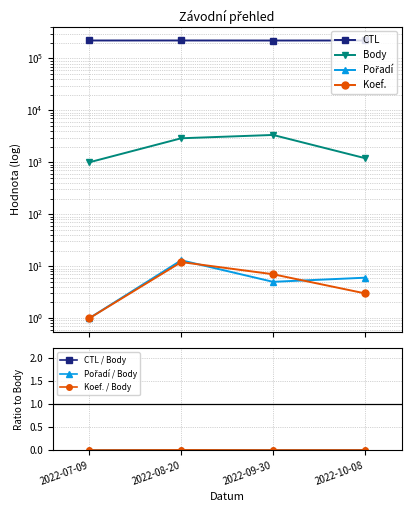

How many data points in Body are less than 2908?

2